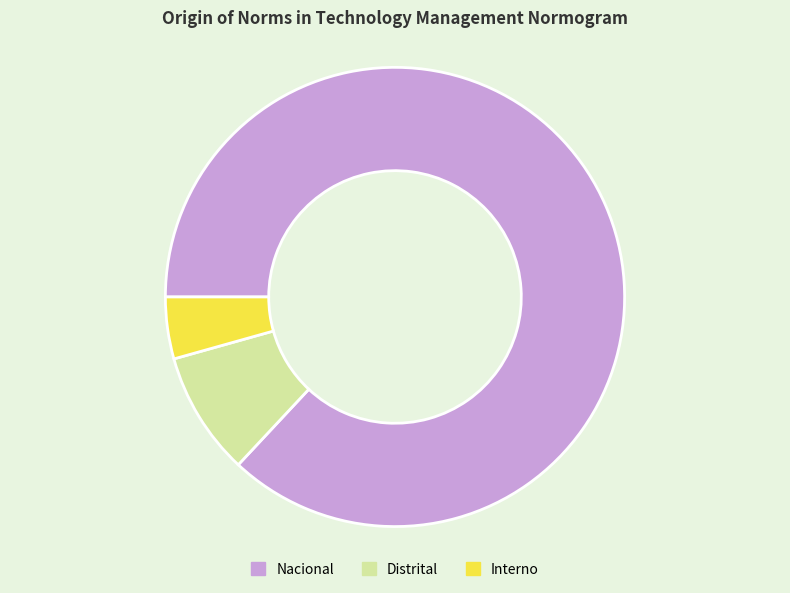

Is there any slice that represents more than half of the pie?

Yes